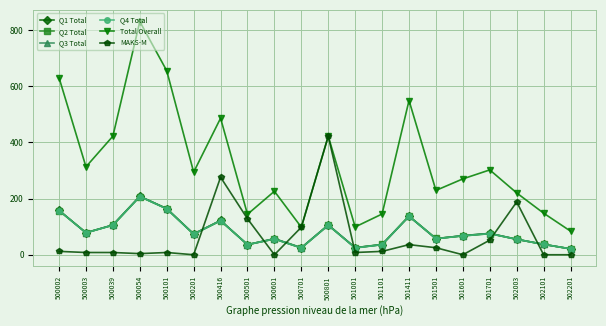

How many interior local peaks does the MAKS-M series have?

5